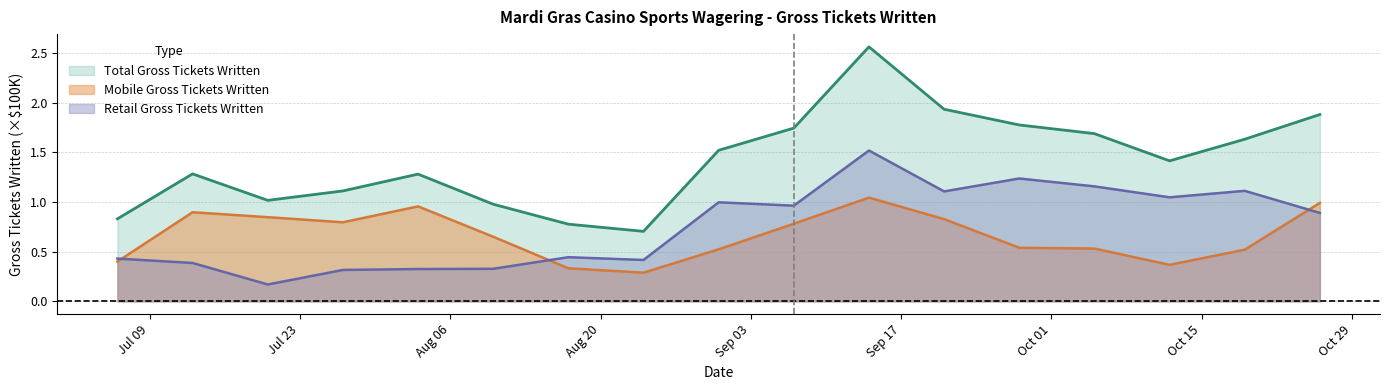

Between 7/13/2024 and 8/31/2024, which series saw the biggest shift?

Retail Gross Tickets Written